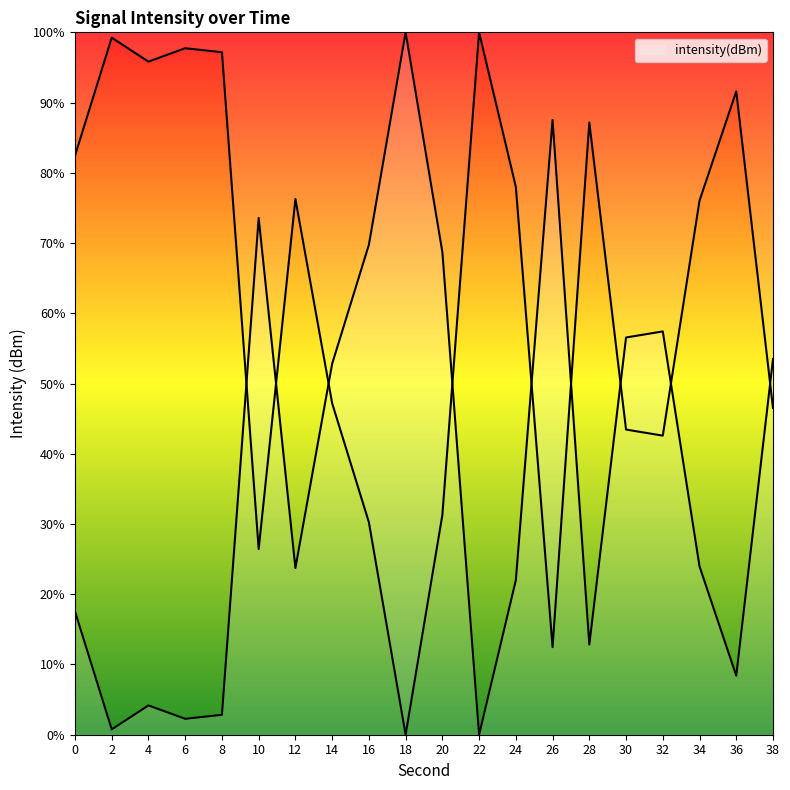

The chart shows a value of 75.9 at 30. True or false?

False